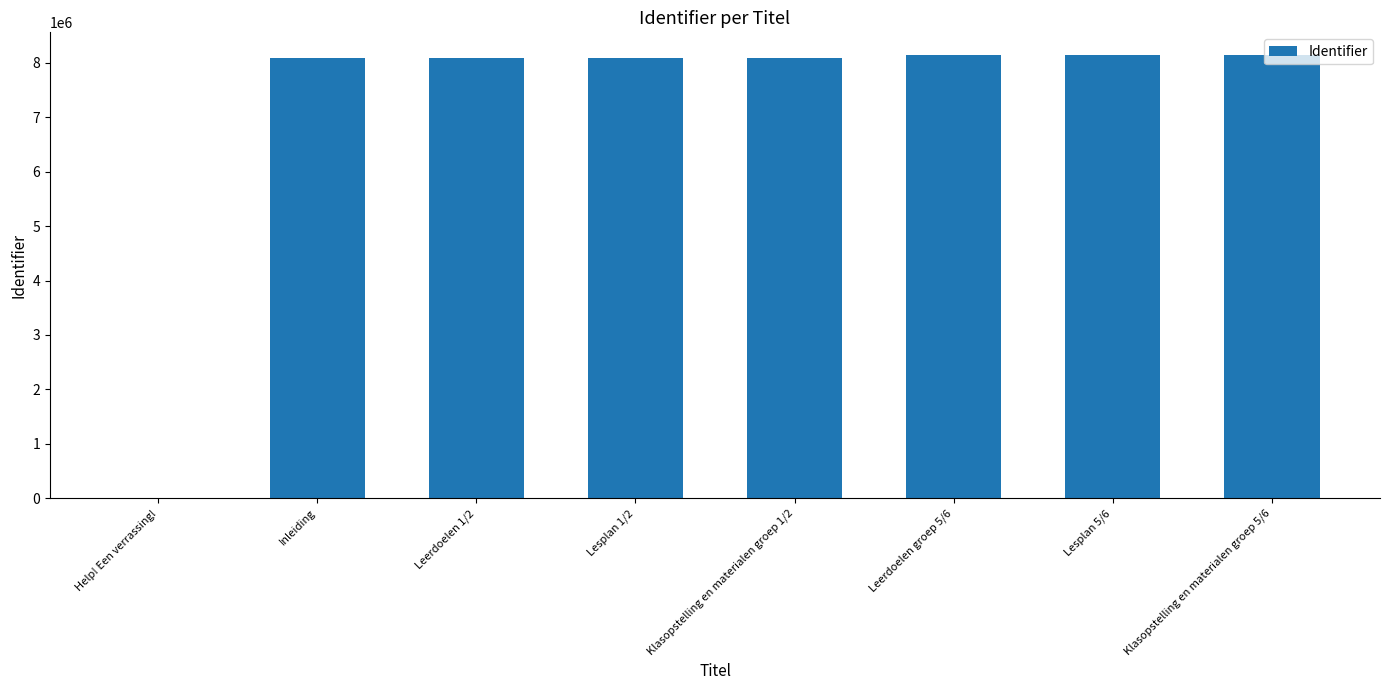

Is it true that the value at Lesplan 5/6 is 8143367?

True